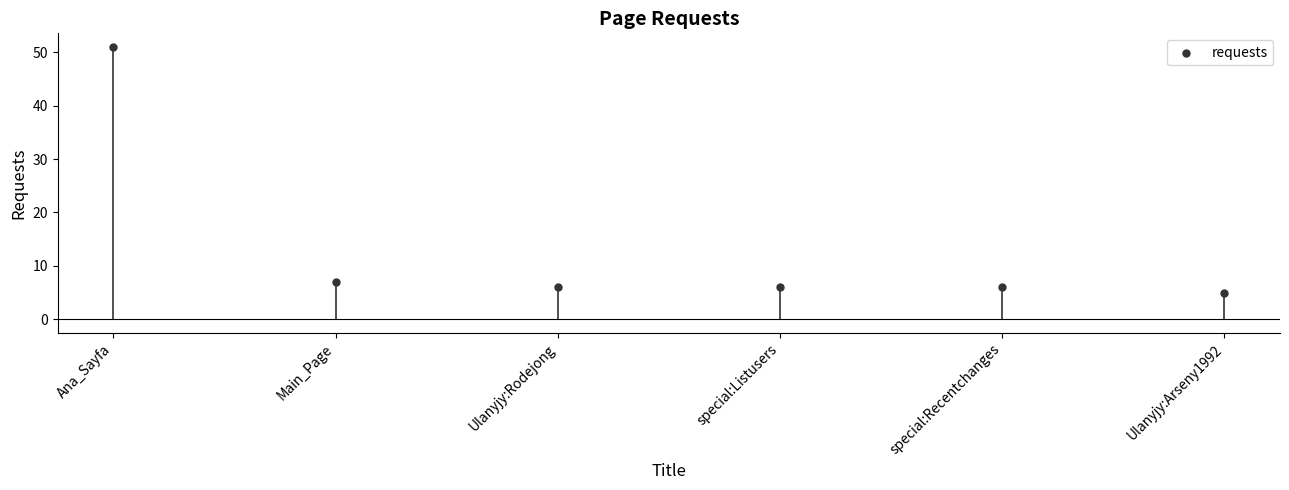

What is the average Y value?

14